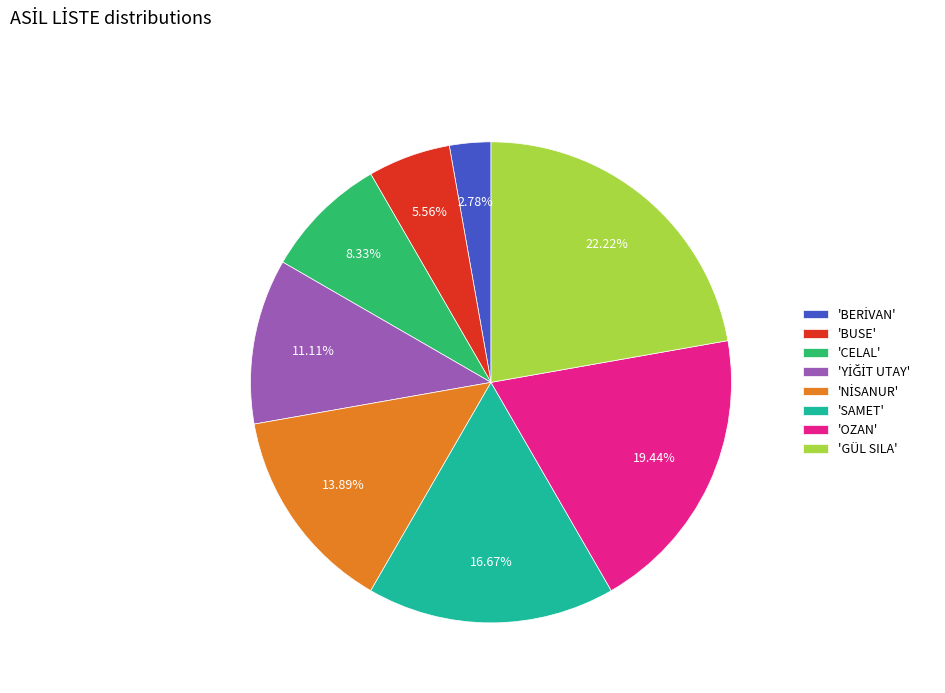

What is the largest slice in the pie chart?

'GÜL SILA'